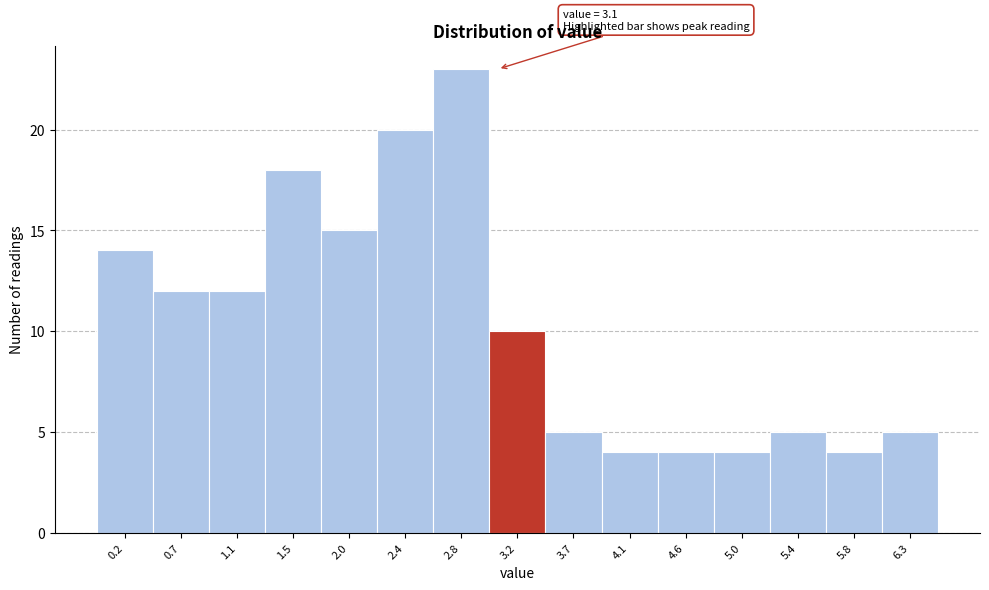

Which range on the x-axis has the tallest bar?

2.60 to 3.05